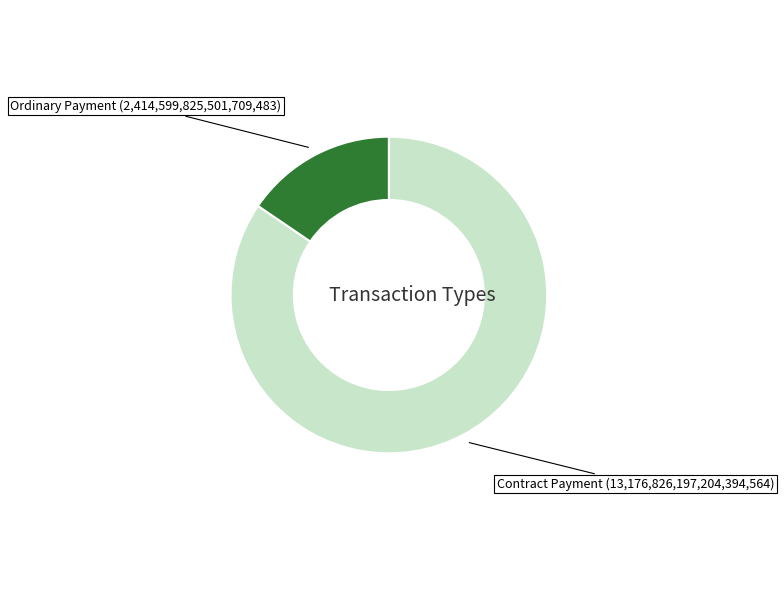

The Contract Payment slice represents 79% of the pie. True or false?

False